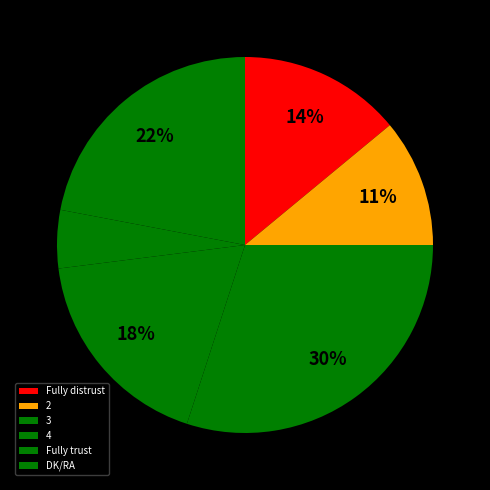

To the nearest percent, what percentage of the pie is Fully distrust?

14%